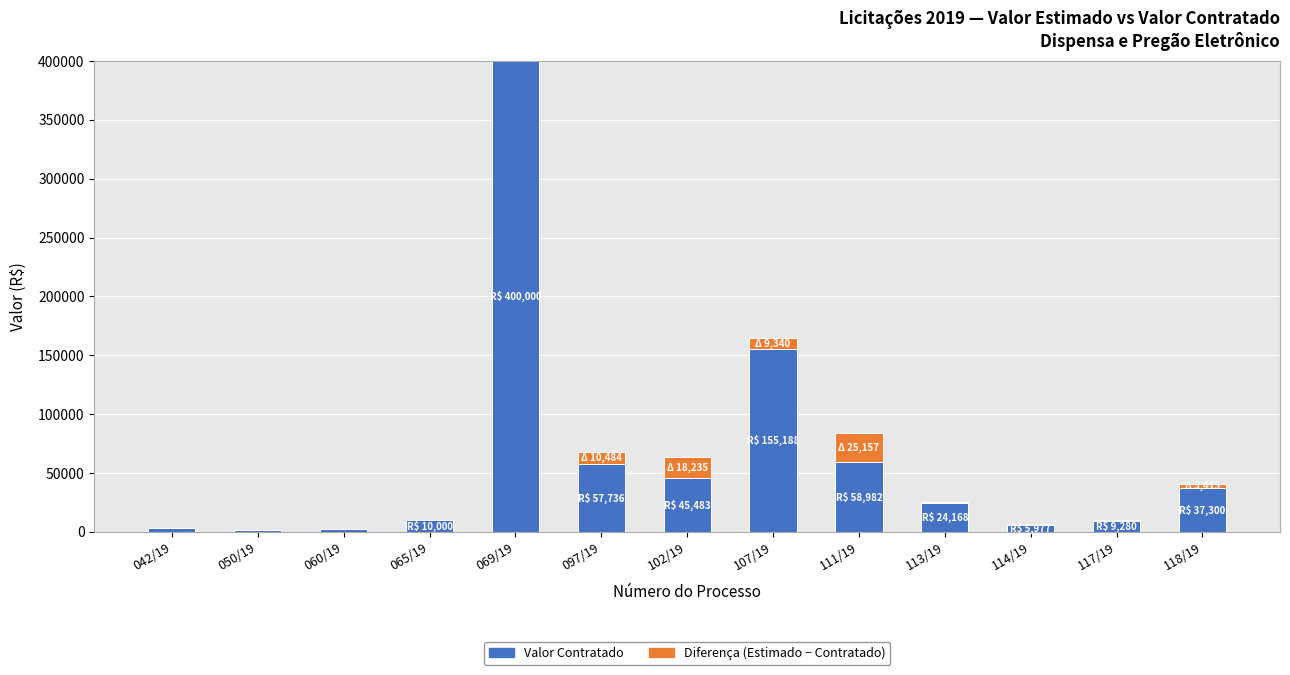

At which category is the sum across all series the highest?

069/19